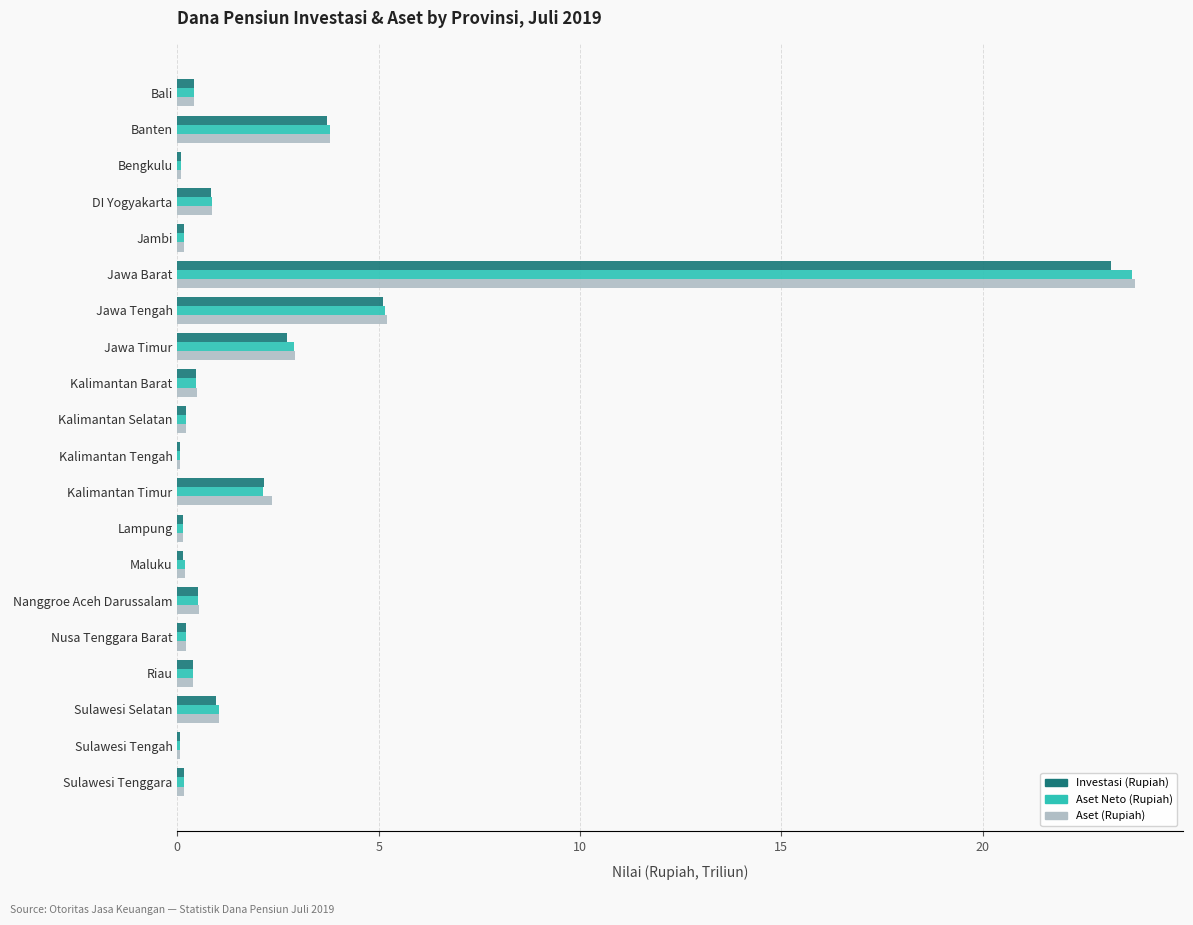

Is the value of Aset Neto (Rupiah) at Nusa Tenggara Barat greater than the value of Investasi (Rupiah) at Jawa Tengah?

No